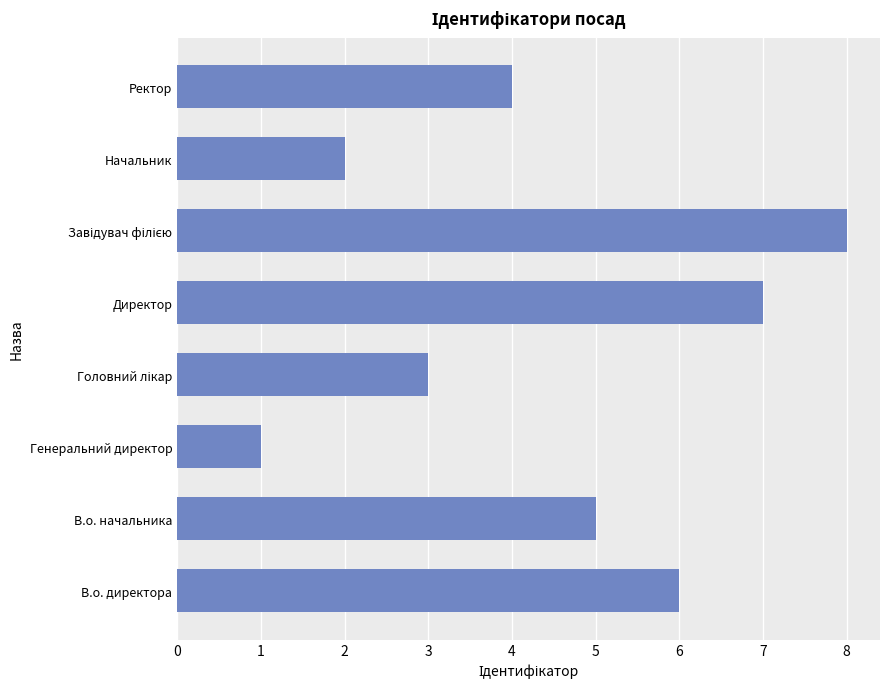

What is the sum of the values at В.о. директора and Генеральний директор?

7